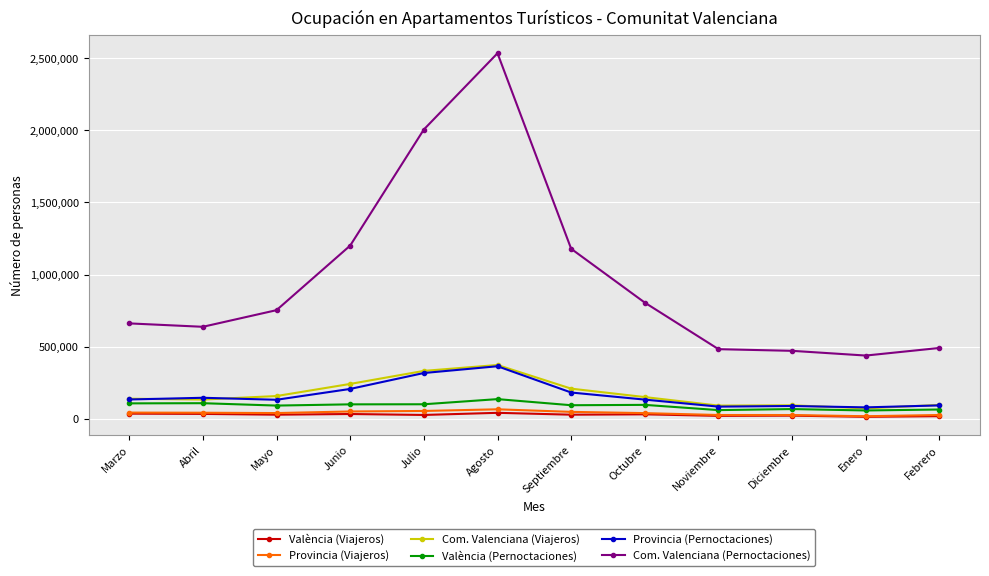

Which series has the largest range (max minus min)?

Com. Valenciana (Pernoctaciones)